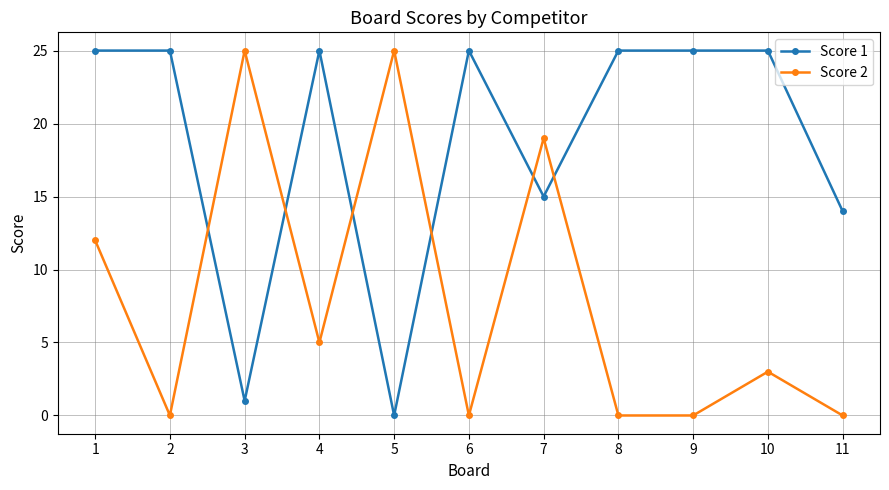

Rank the series at 3 from lowest to highest value.

Score 1, Score 2